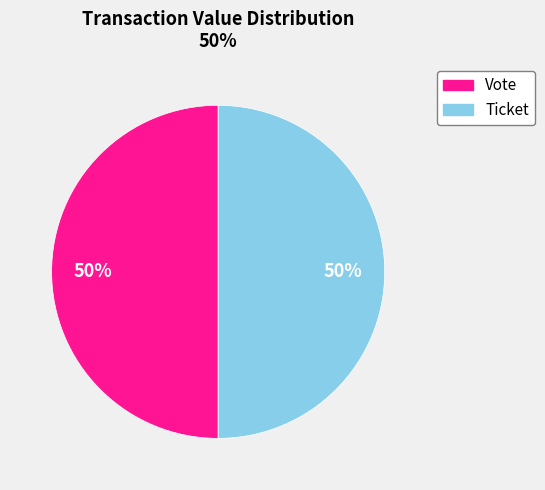

What percentage is the Vote slice, to the nearest percent?

50%